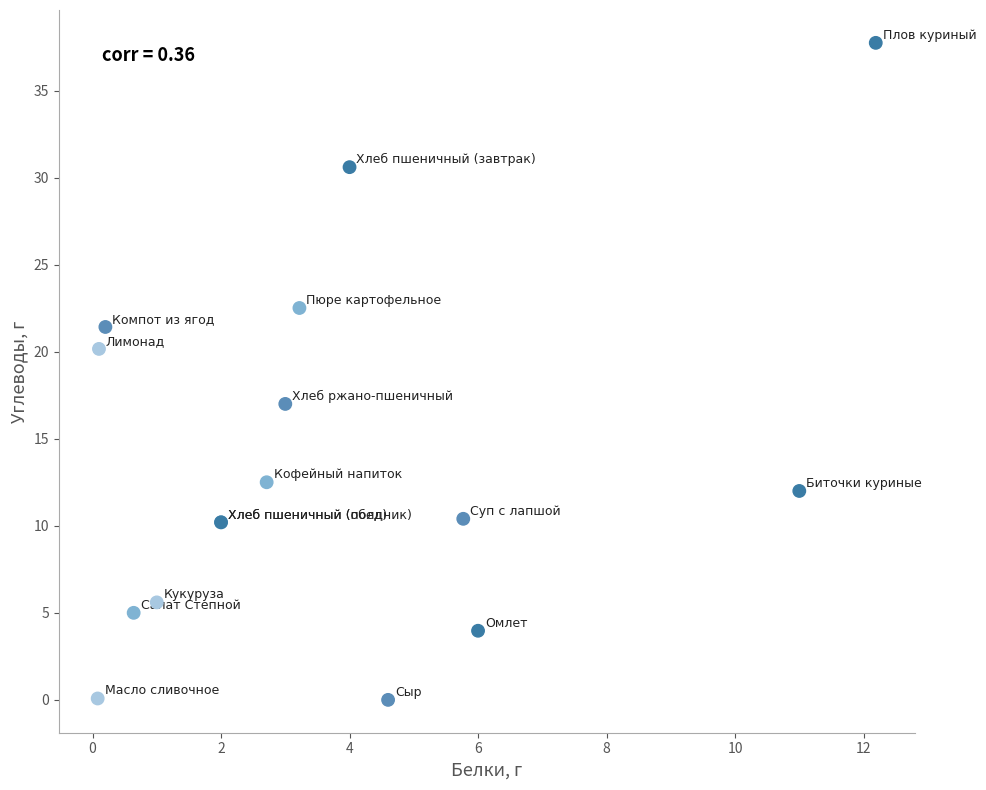

What Y value in the scatter plot is closest to 18?

17.0